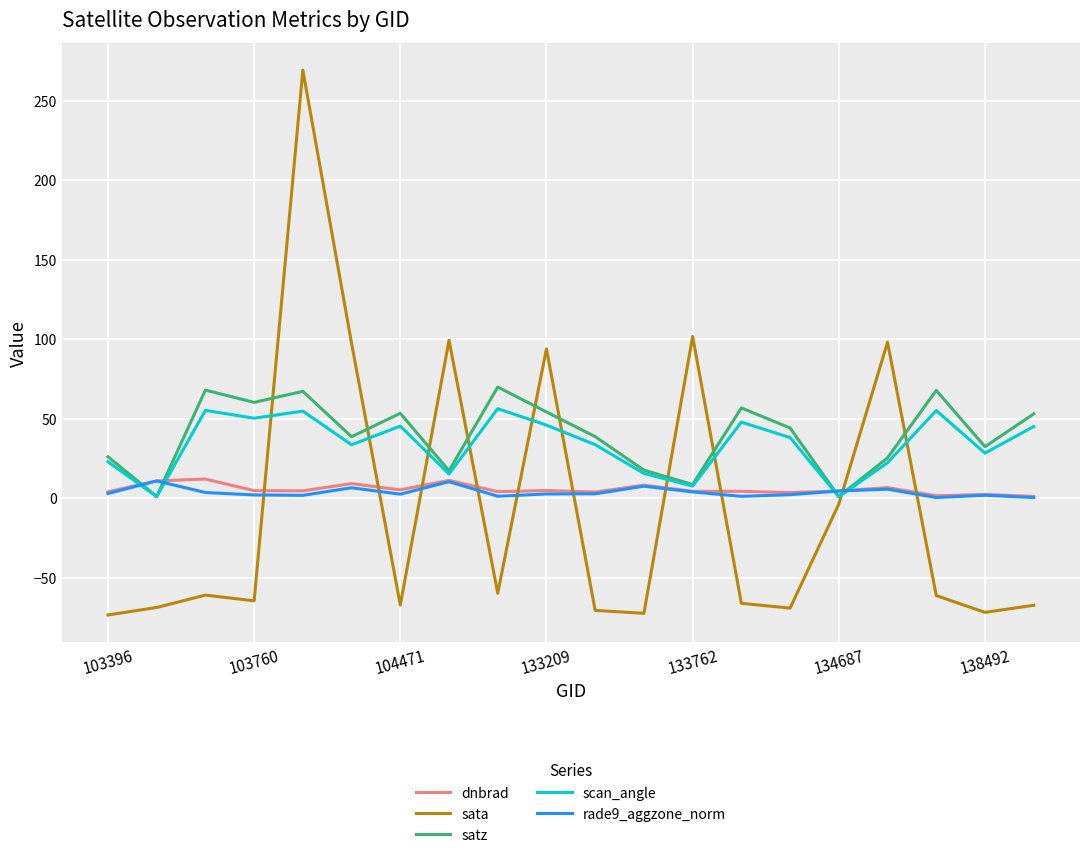

Which series has the widest spread of values?

sata